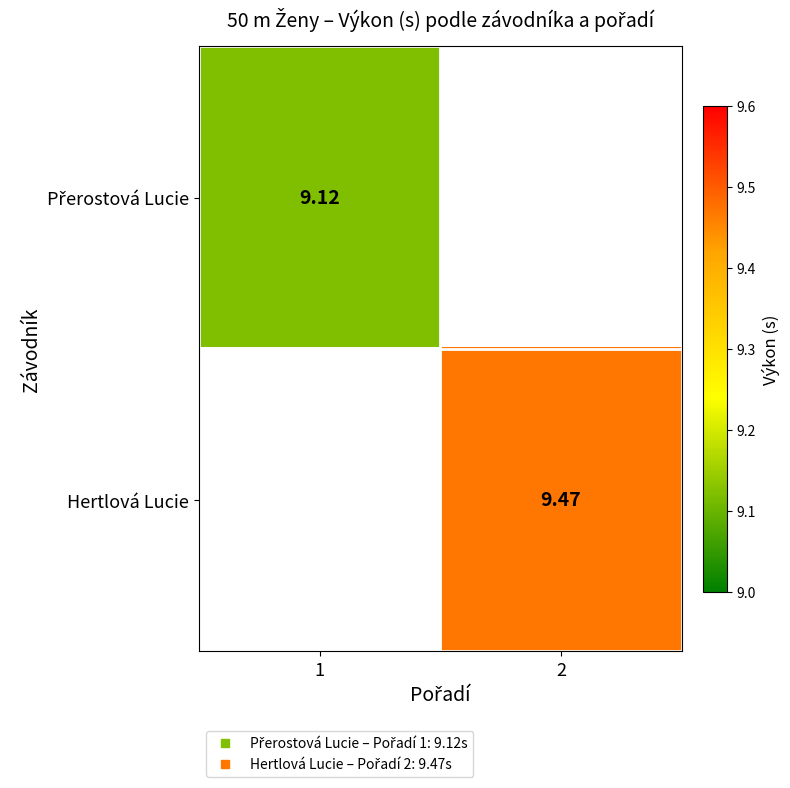

Rank the categories by Přerostová Lucie value from highest to lowest.

1, 2